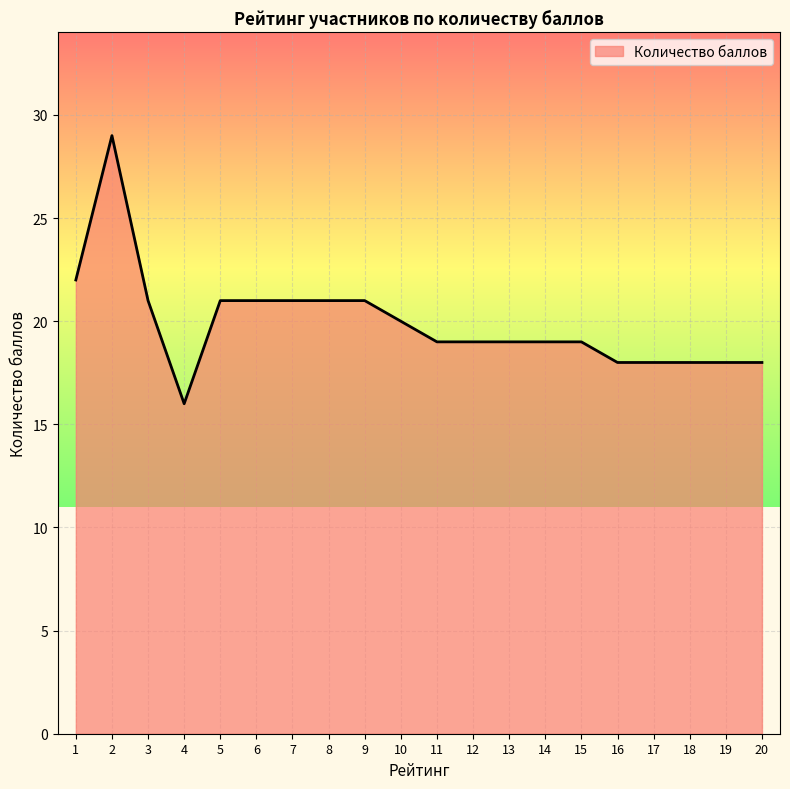

How many series are shown in this chart?

1